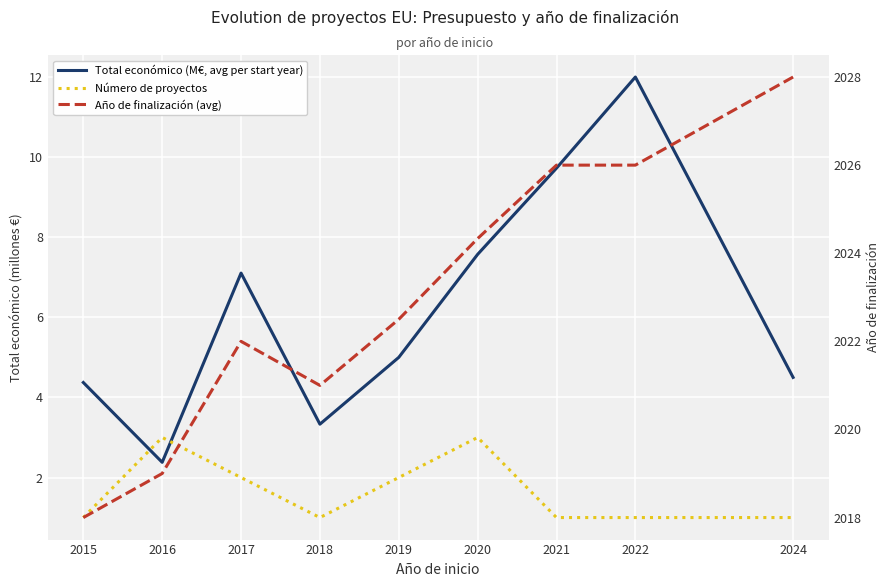

How many values in the Total económico (M€, avg per start year) series exceed 4?

7